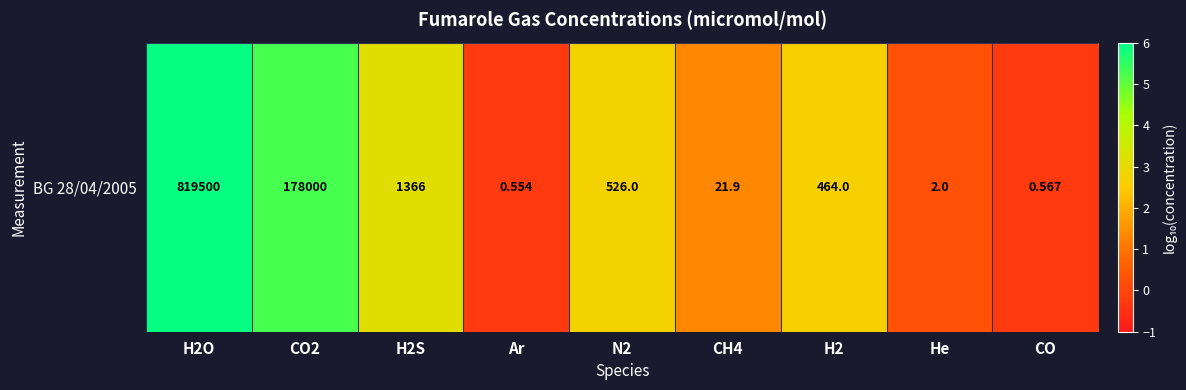

What value does the data have at H2S?

3.1